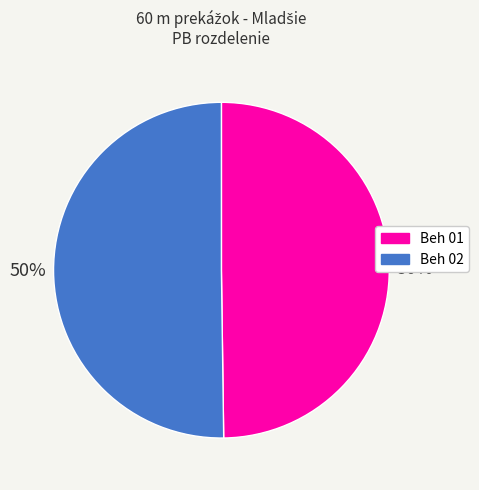

Approximately how many times larger is the value at Beh 02 compared to Beh 01?

1.0